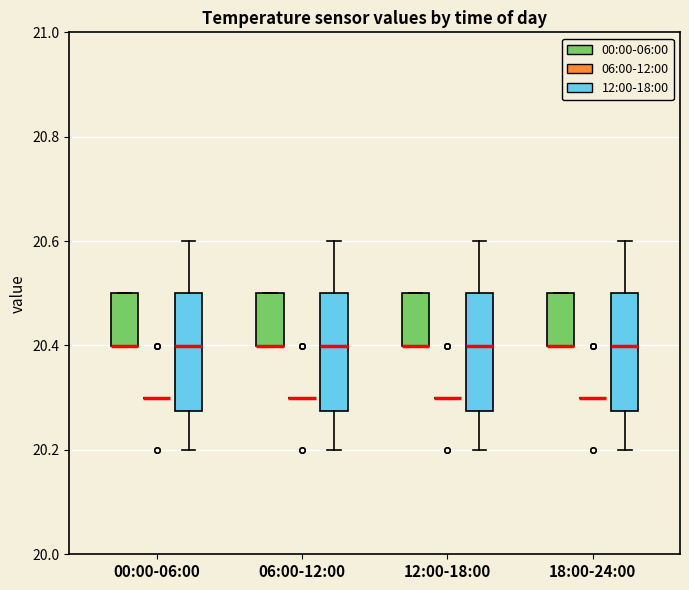

Reading left to right, read every box against the y-axis: the position of its median line, the range the box covers, and the ends of its whiskers. The values are not printed on the chart, so give them approximately, as read against the axis.

00:00-06:00 (00:00-06:00): median 20.40 (drawn on the box's lower edge), box 20.40 to 20.50, whiskers 20.40 to 20.50
00:00-06:00 (06:00-12:00): box collapsed to a line at 20.30, whiskers 20.30 to 20.30
00:00-06:00 (12:00-18:00): median 20.40, box 20.28 to 20.50, whiskers 20.20 to 20.60
06:00-12:00 (00:00-06:00): median 20.40 (drawn on the box's lower edge), box 20.40 to 20.50, whiskers 20.40 to 20.50
06:00-12:00 (06:00-12:00): box collapsed to a line at 20.30, whiskers 20.30 to 20.30
06:00-12:00 (12:00-18:00): median 20.40, box 20.28 to 20.50, whiskers 20.20 to 20.60
12:00-18:00 (00:00-06:00): median 20.40 (drawn on the box's lower edge), box 20.40 to 20.50, whiskers 20.40 to 20.50
12:00-18:00 (06:00-12:00): box collapsed to a line at 20.30, whiskers 20.30 to 20.30
12:00-18:00 (12:00-18:00): median 20.40, box 20.28 to 20.50, whiskers 20.20 to 20.60
18:00-24:00 (00:00-06:00): median 20.40 (drawn on the box's lower edge), box 20.40 to 20.50, whiskers 20.40 to 20.50
18:00-24:00 (06:00-12:00): box collapsed to a line at 20.30, whiskers 20.30 to 20.30
18:00-24:00 (12:00-18:00): median 20.40, box 20.28 to 20.50, whiskers 20.20 to 20.60